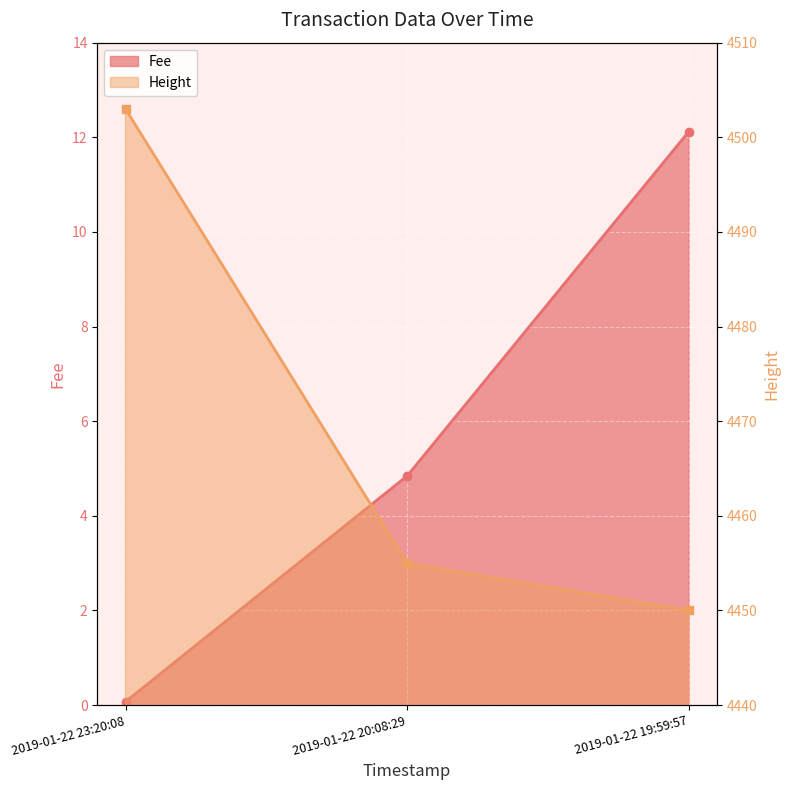

Which series has the largest total across all categories?

Height